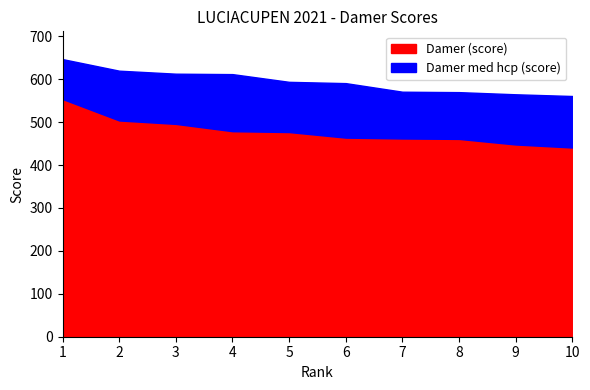

How many values in the Damer (score) series exceed 477?

4